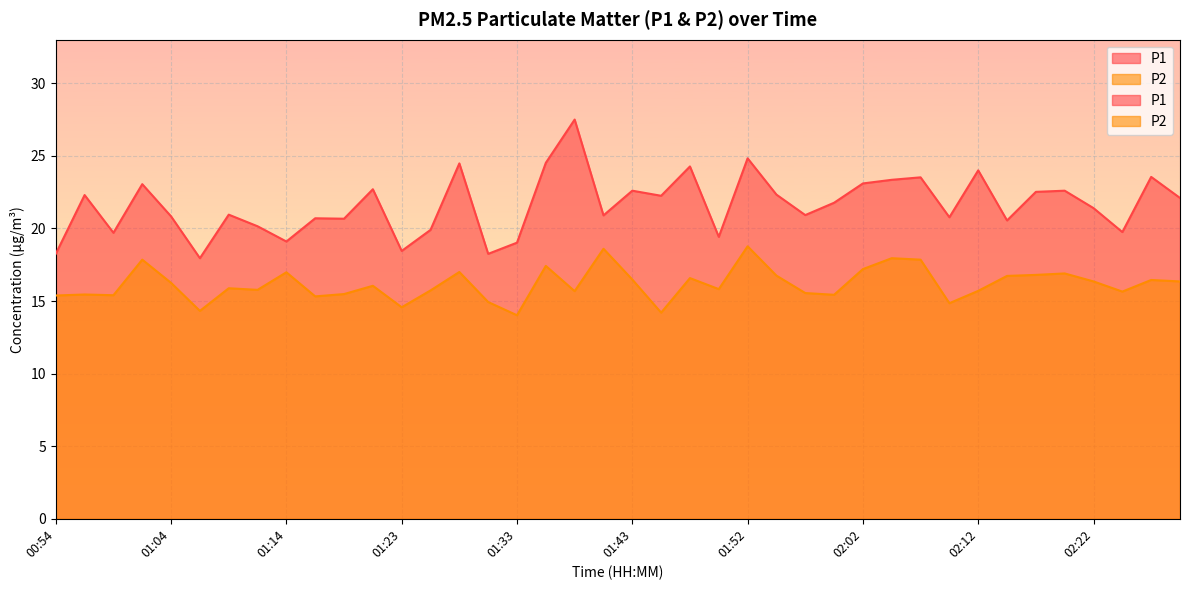

True or false: P2 and P1 intersect in this chart.

False